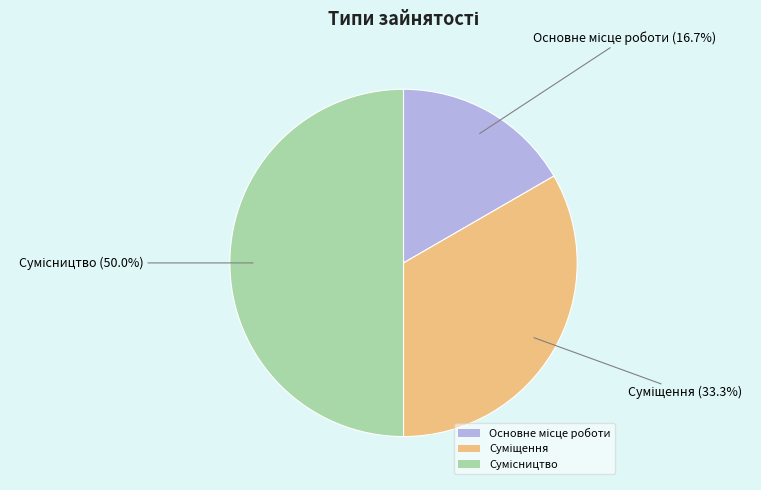

What is the ratio of the value at Основне місце роботи to the value at Сумісництво?

0.3